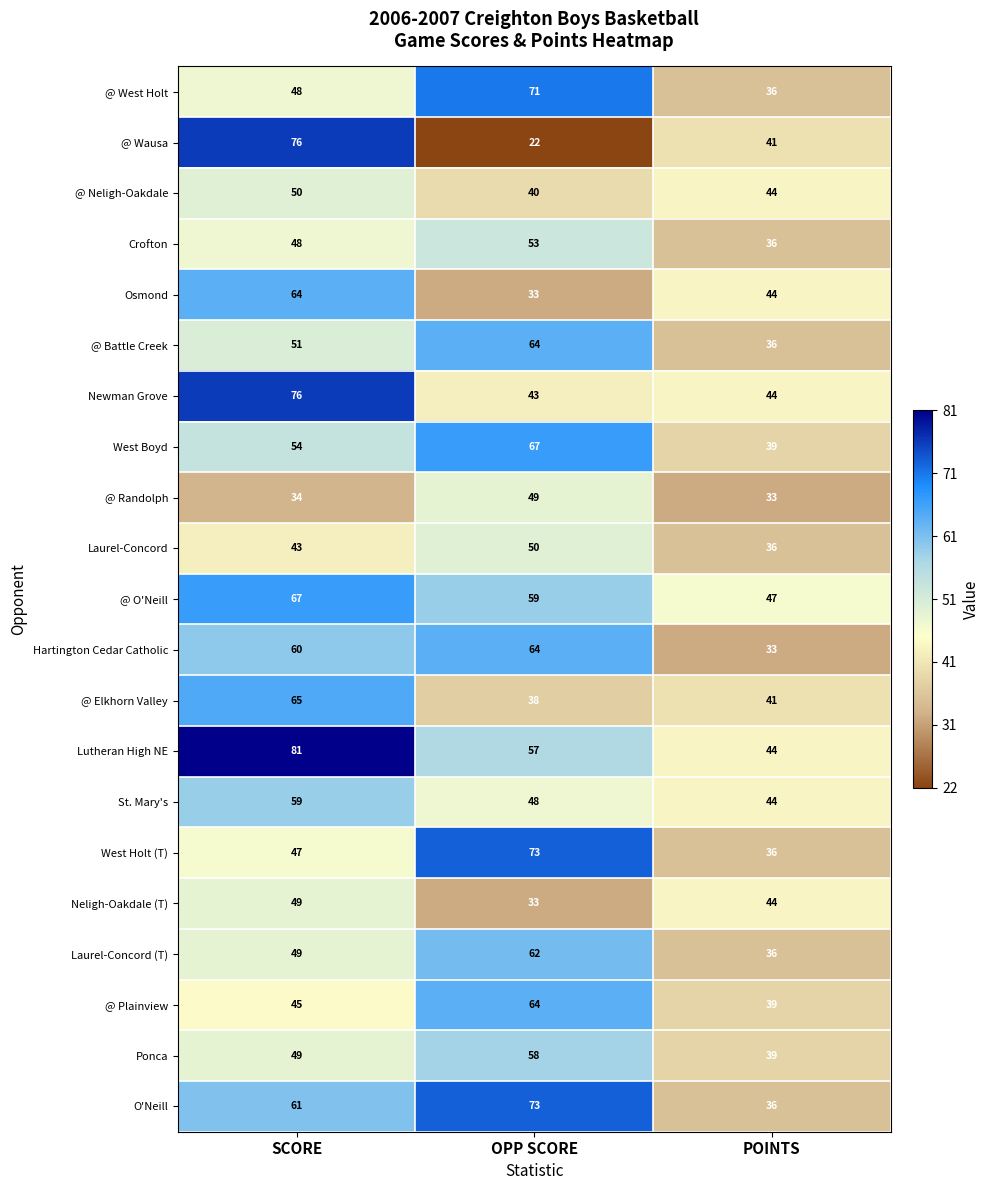

What is the sum of all @ Elkhorn Valley values?

144